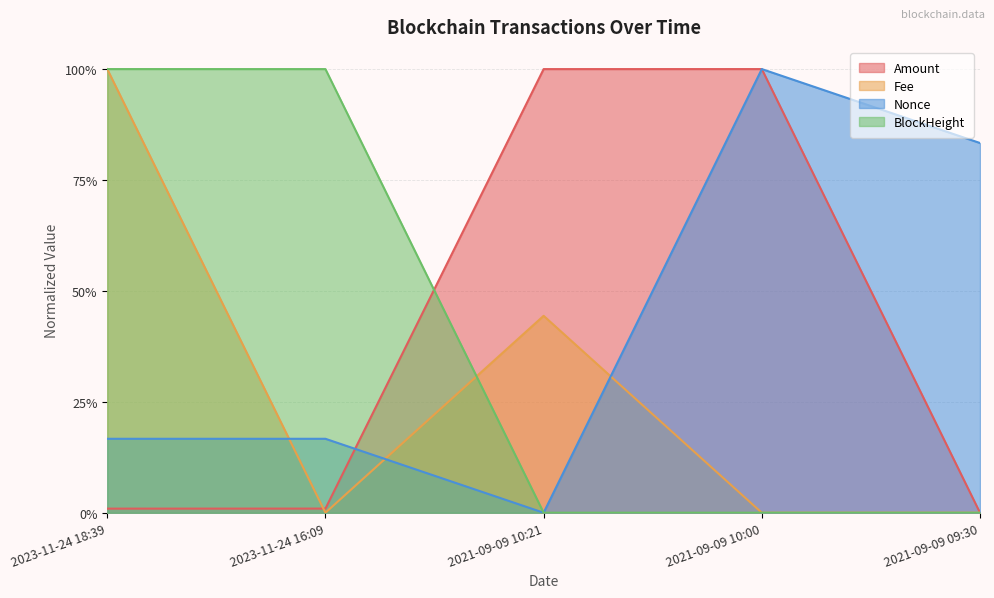

How many lines are shown in the chart?

4